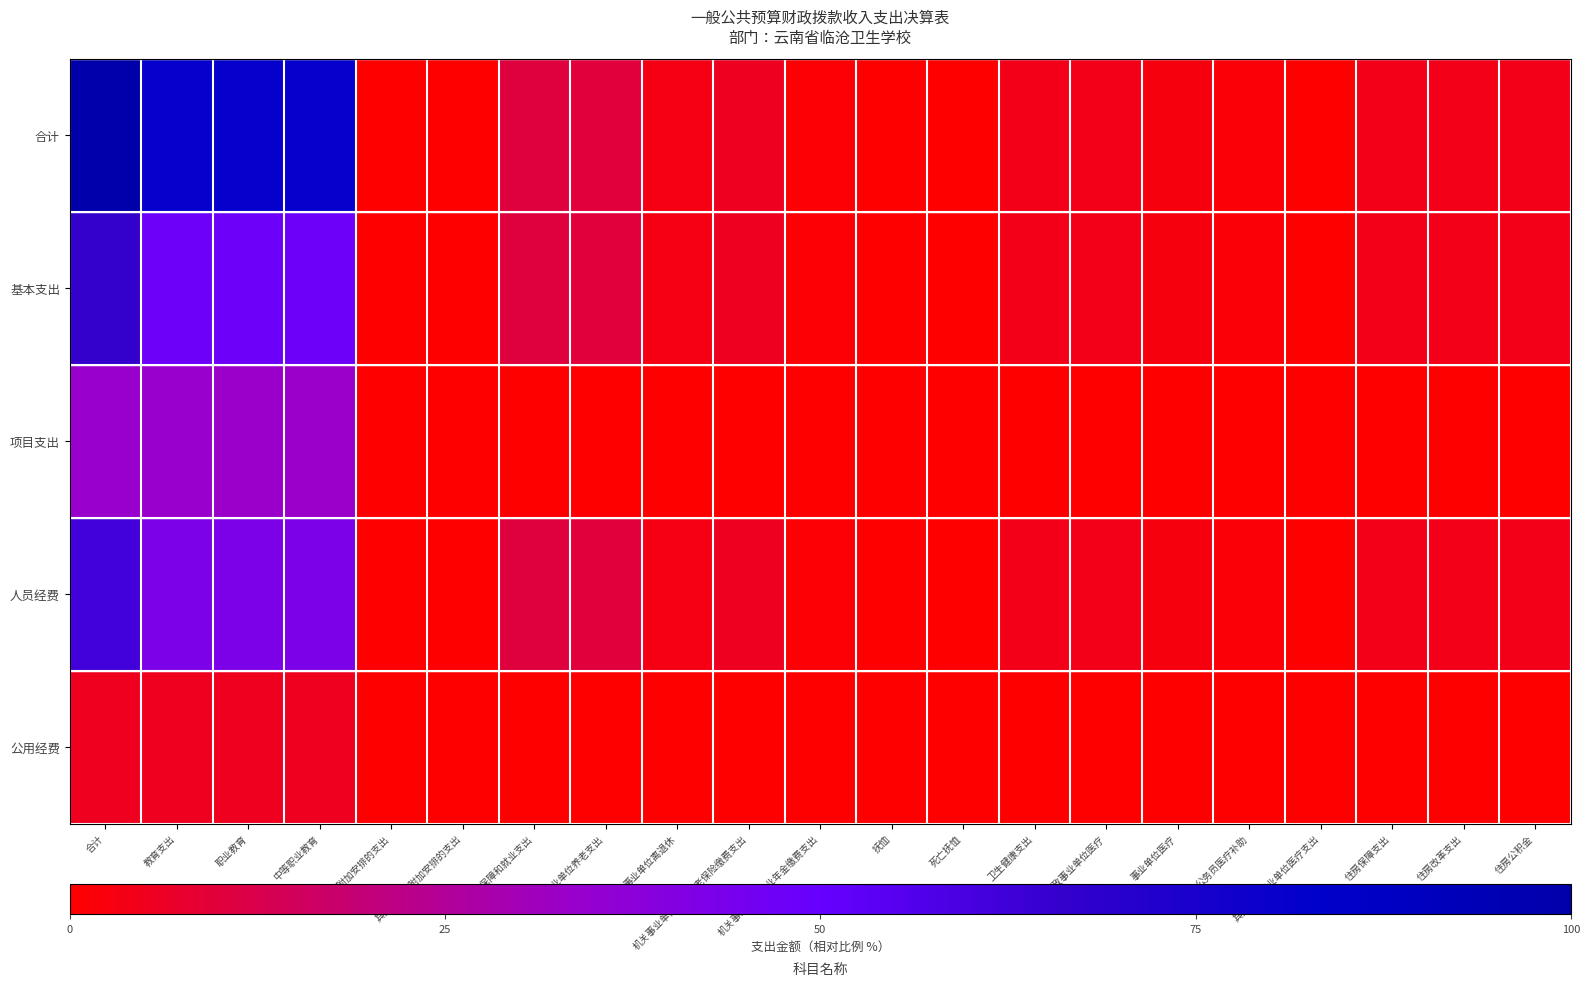

What is the total value across all series at 合计?

266.8